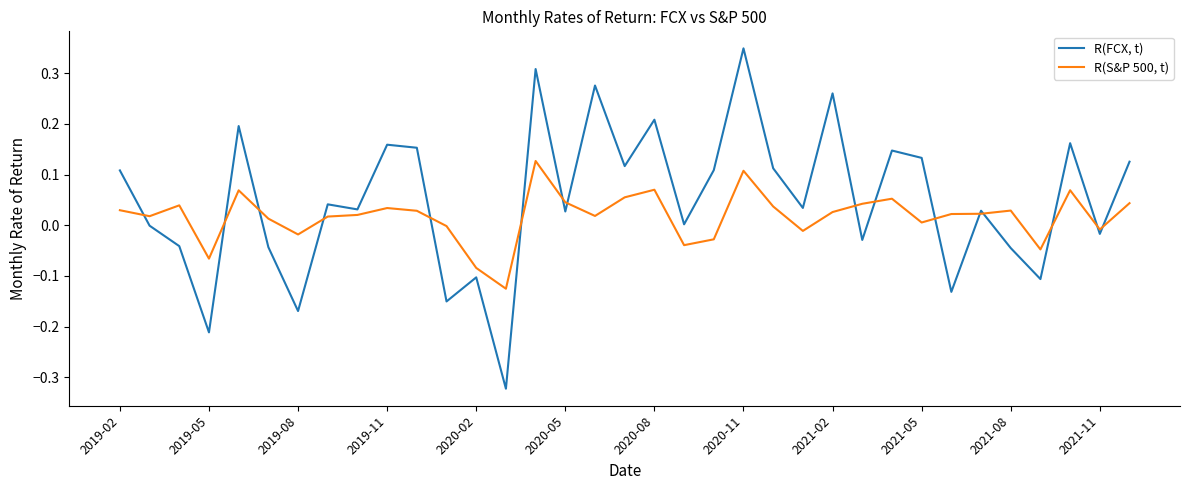

Which series has the largest total across all categories?

R(FCX, t)